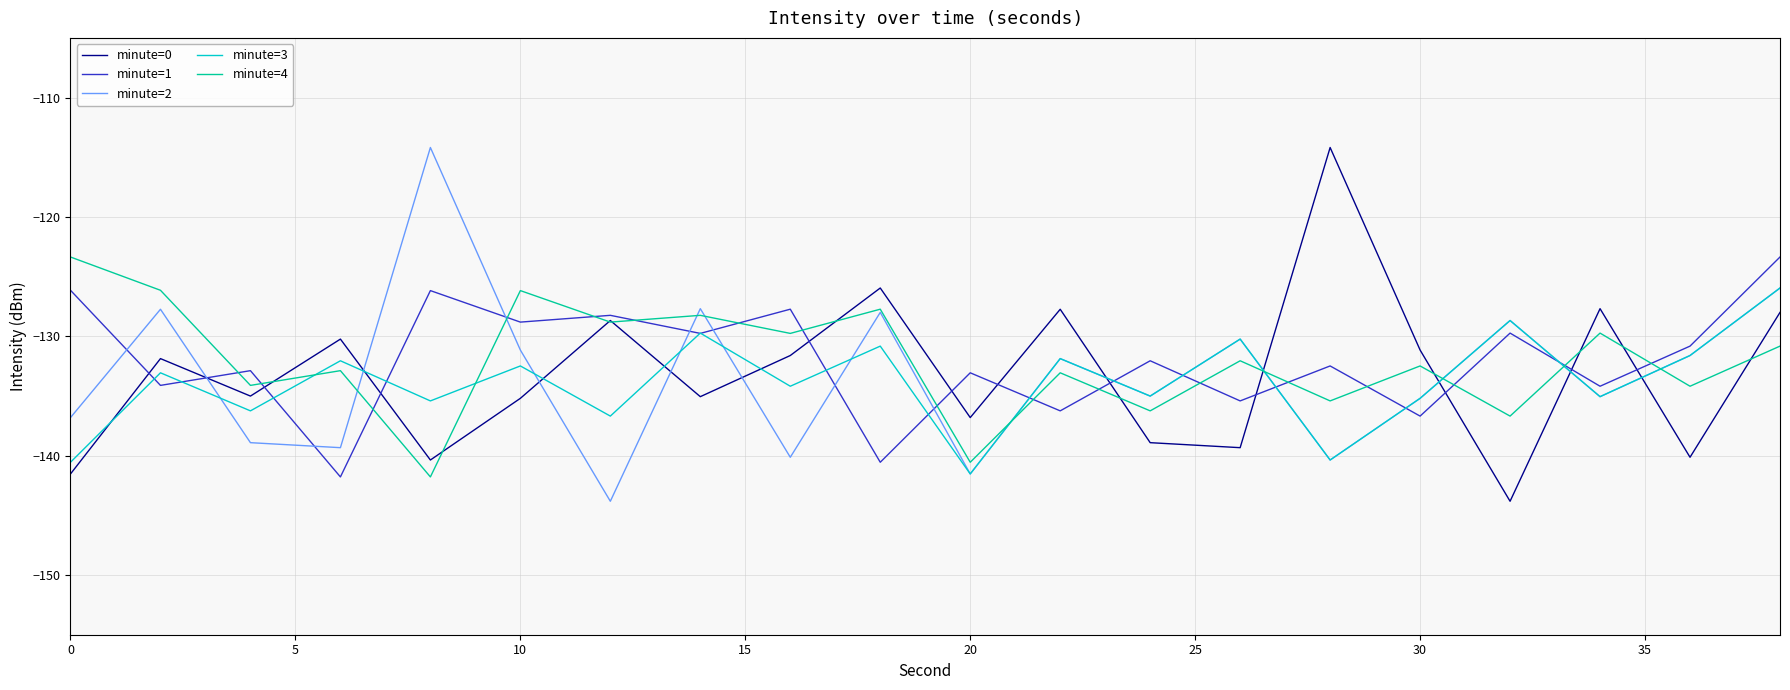

Is this an area chart (filled region under the line)?

No